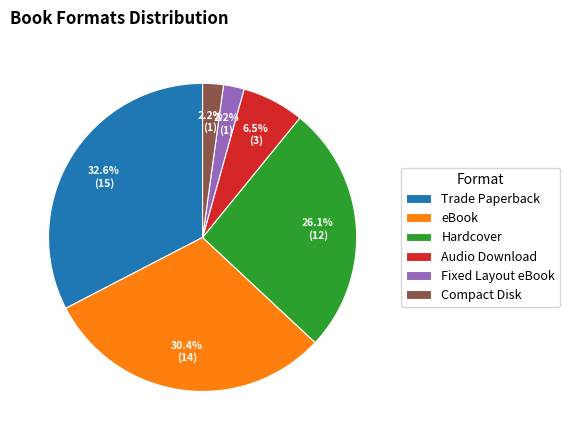

Approximately how many times larger is the value at Compact Disk compared to Fixed Layout eBook?

1.0